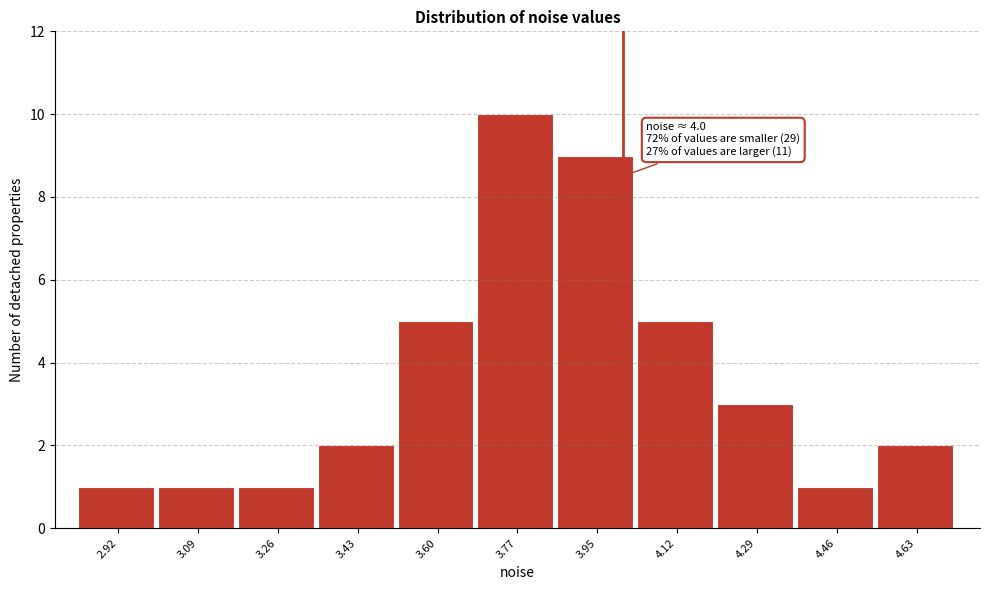

Over which range of the x-axis is the bar tallest?

3.68 to 3.86